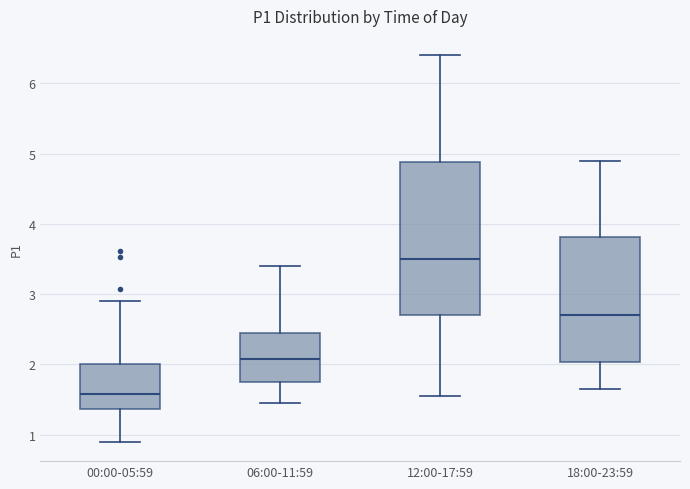

Where does the upper whisker of the box for 12:00-17:59 end on the y-axis? The values are not printed on the chart, so give them approximately, as read against the axis.

6.4